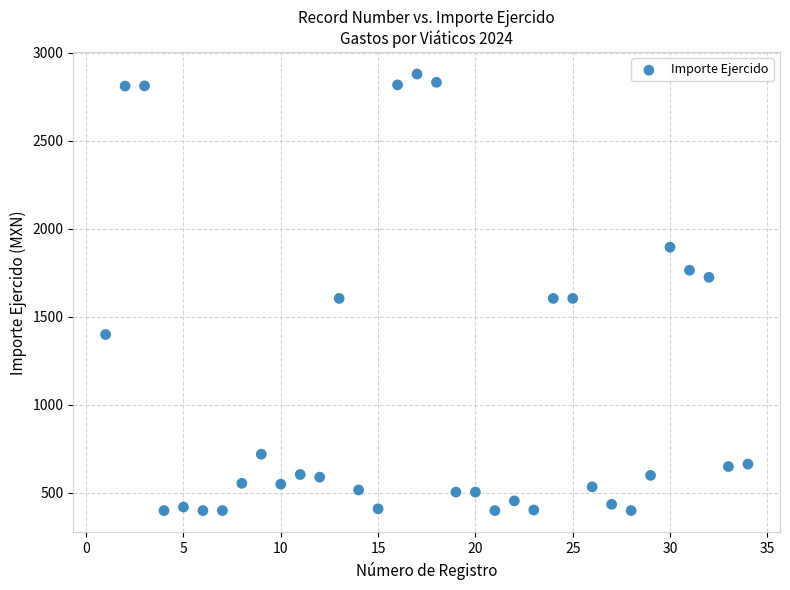

What is the range of Y values (max minus min)?

2479.2